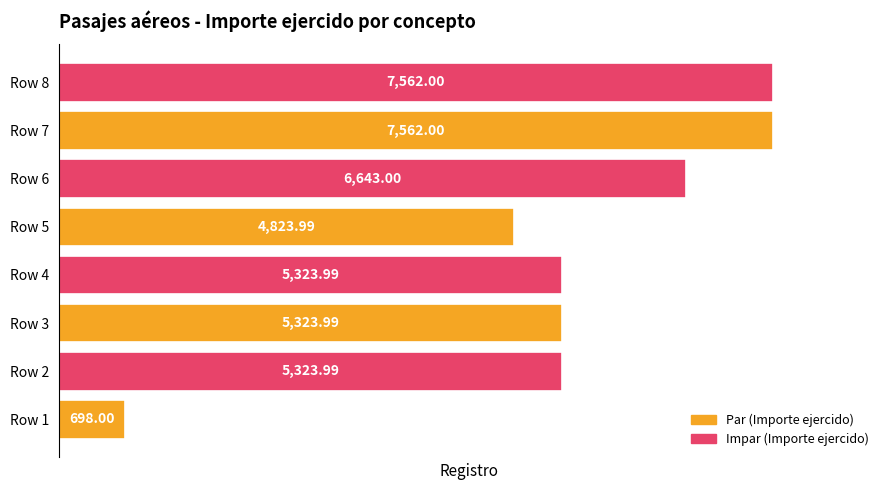

What is the difference between the second highest and minimum values?

6864.0